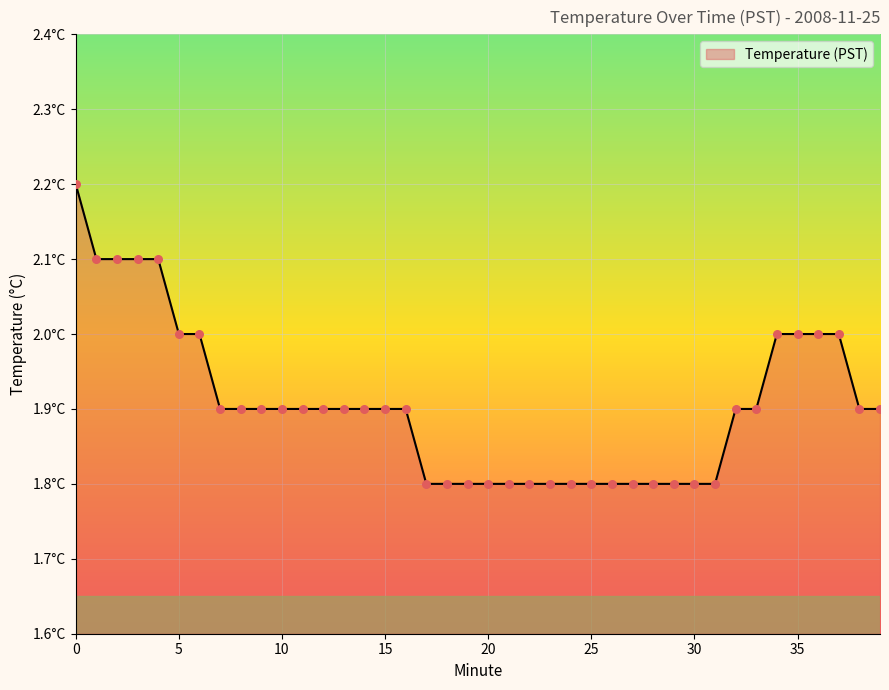

Does the chart have visible grid lines?

Yes